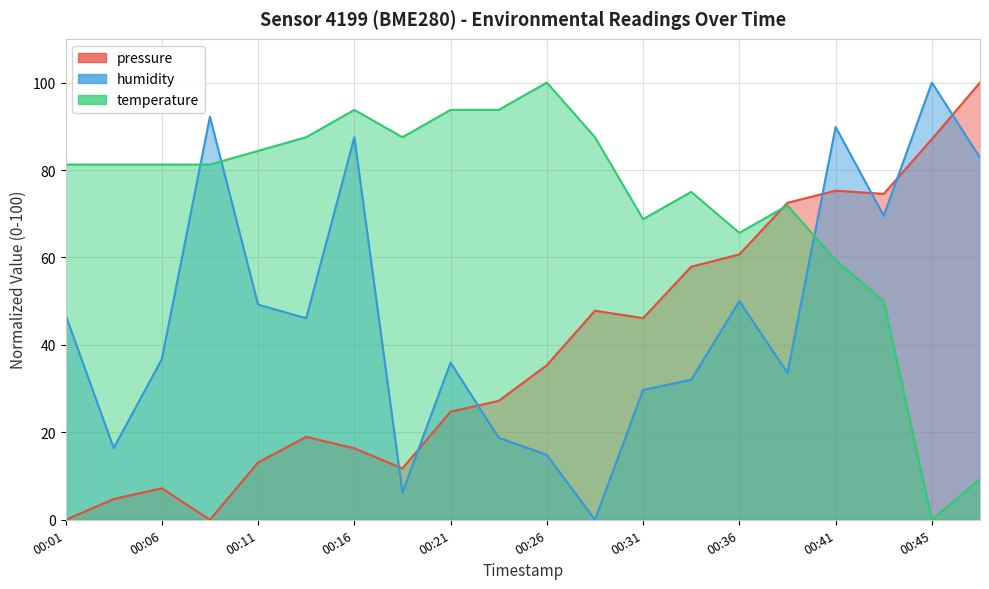

Which category has the lowest value across all series?

00:01